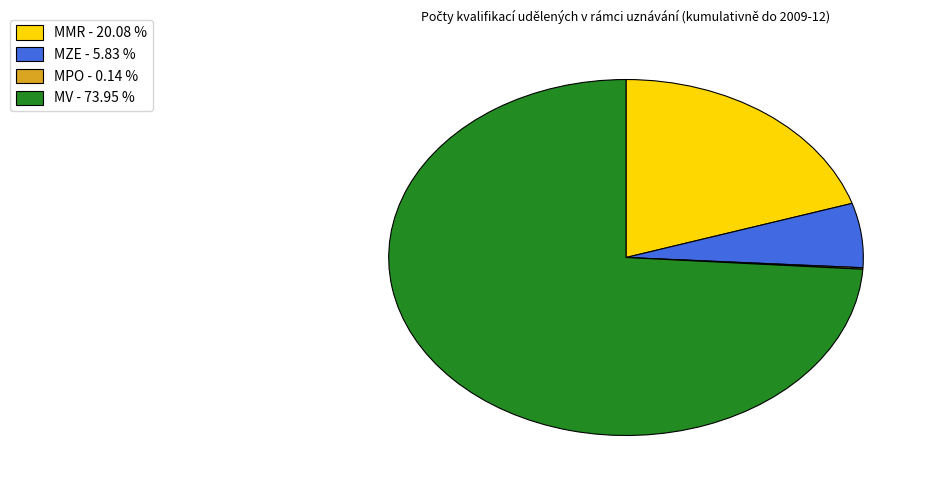

Does any single category account for the majority?

Yes